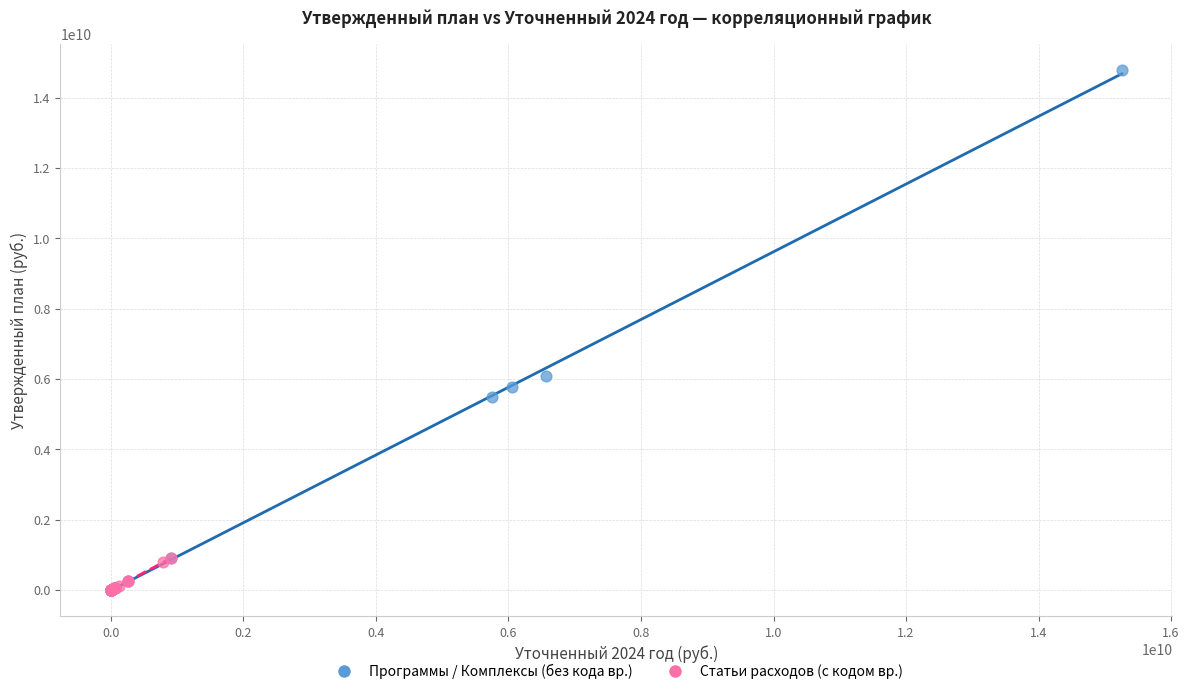

Which series has the largest Y range (max minus min)?

Программы / Комплексы (без кода вр.)